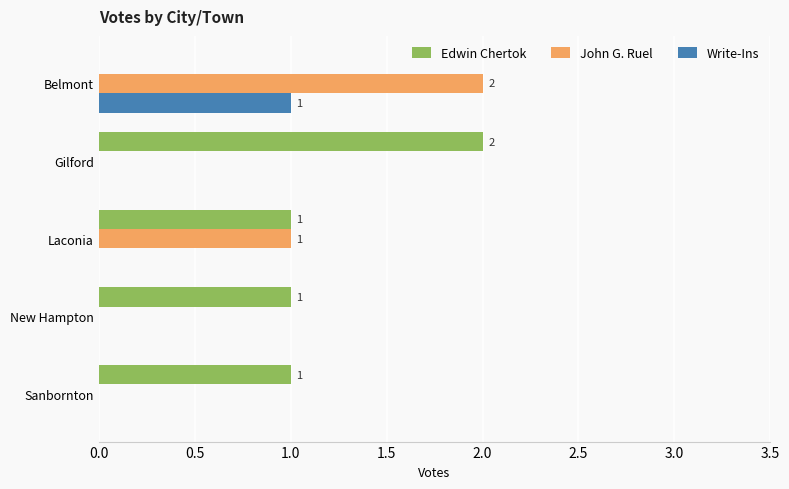

Which series has the largest total across all categories?

Edwin Chertok